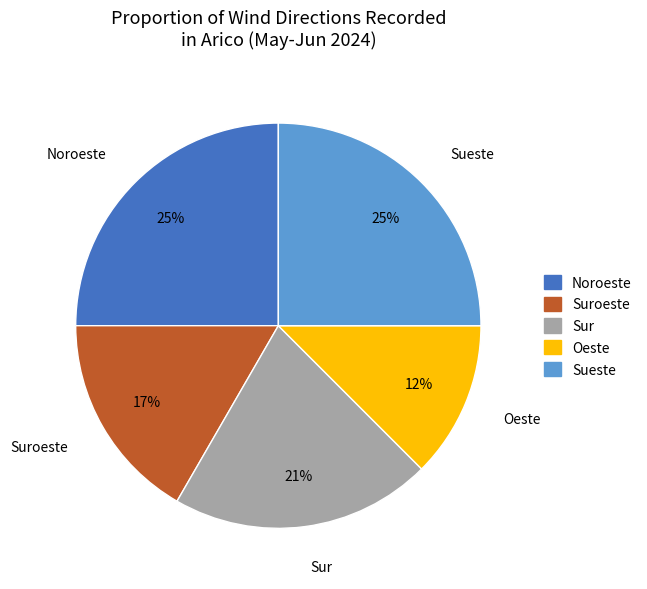

Count the number of slices in the pie.

5